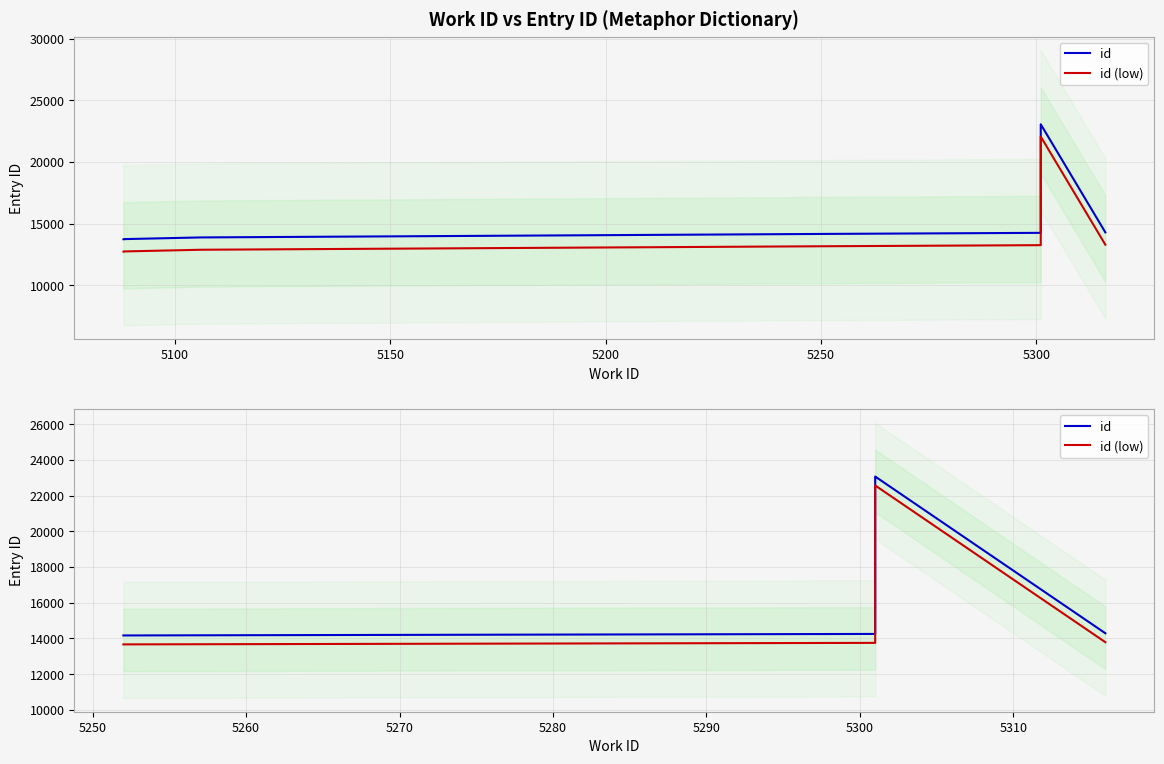

List the series in order of their overall mean, lowest first.

id (low), id